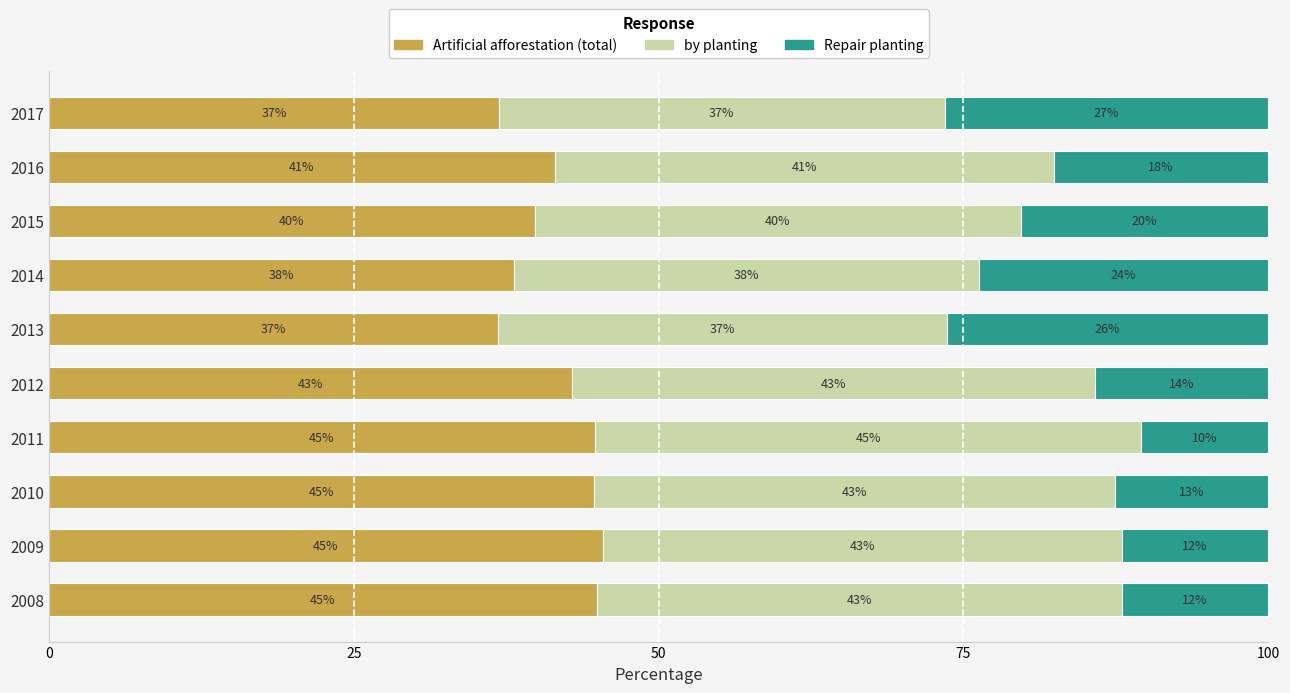

What is the difference between the Artificial afforestation (total) values at 2011 and 2013?

8.0